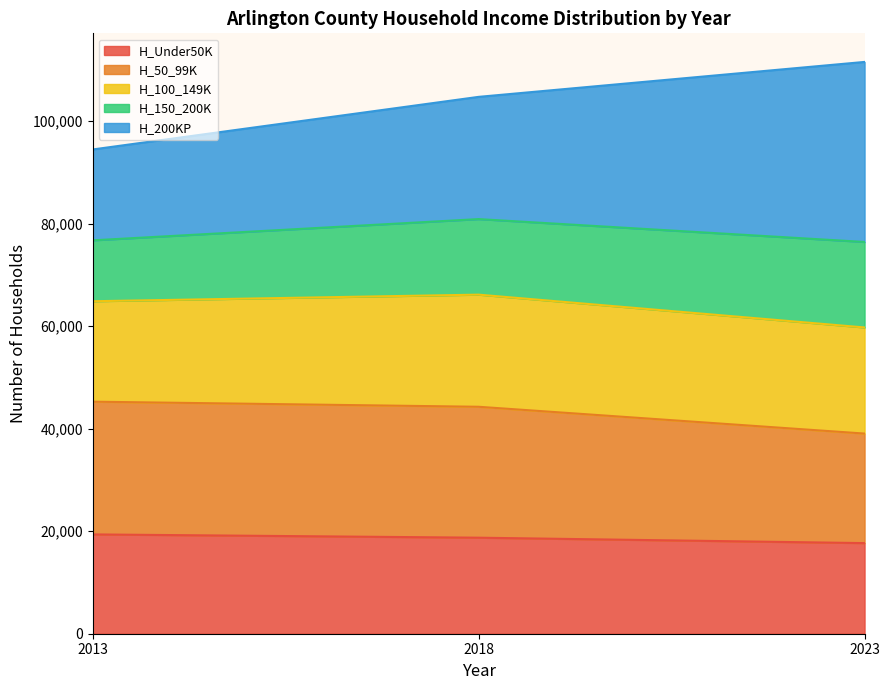

What is the minimum value shown in the chart?

17675